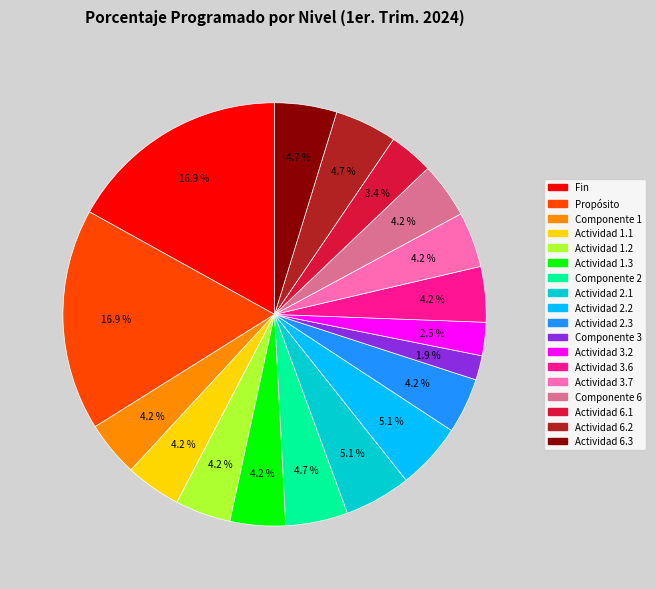

How many slices are in this pie chart?

18